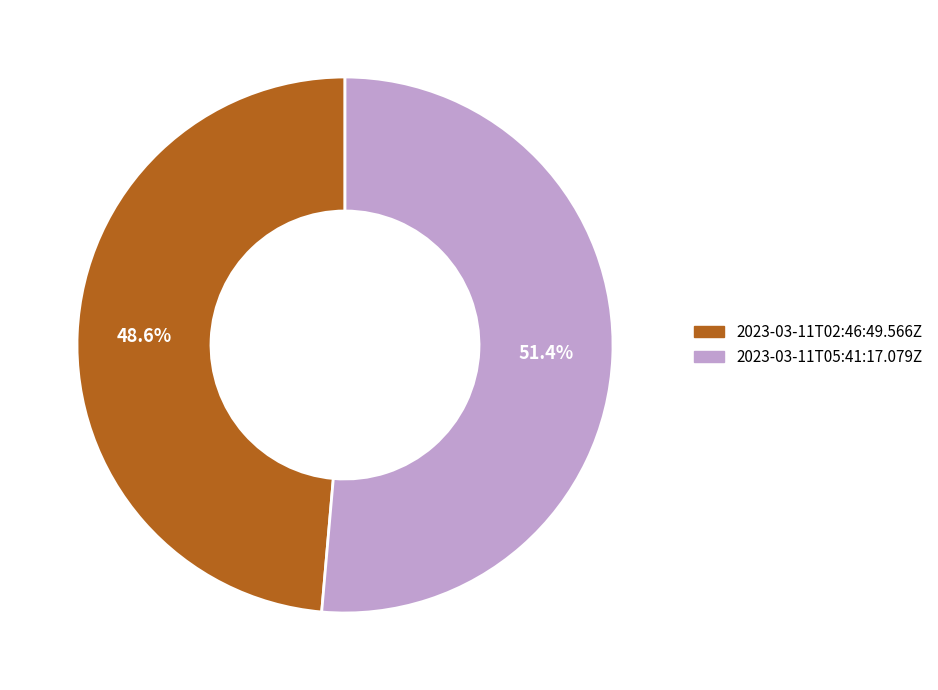

The 2023-03-11T02:46:49.566Z slice represents 49% of the pie. True or false?

True